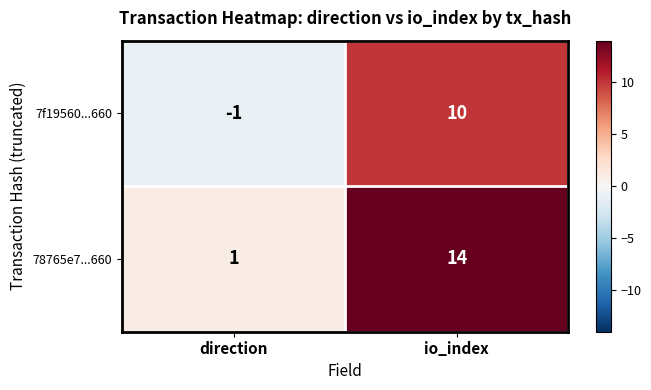

Is it true that 7f19560...660 equals 10 at io_index?

True